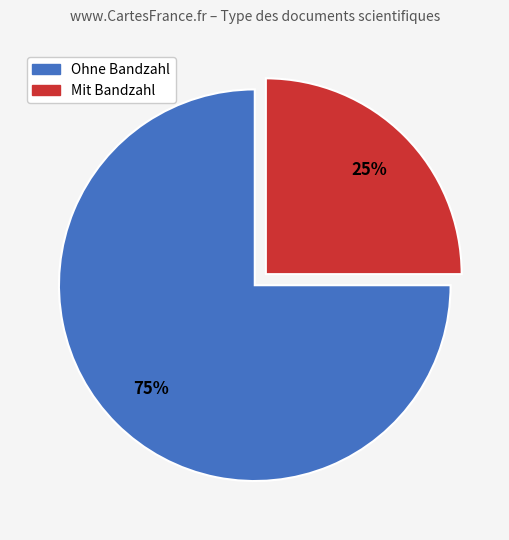

To the nearest percent, what is the difference between the largest and smallest slice percentages?

50%